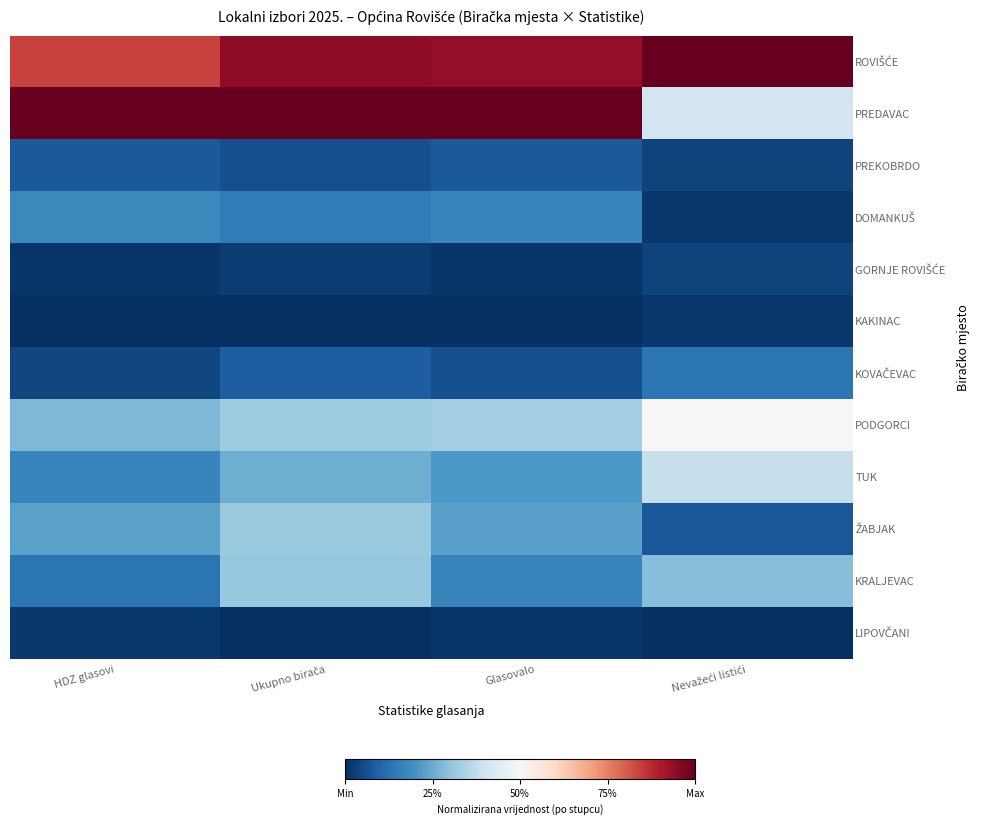

At which category is the sum across all series the highest?

Ukupno birača